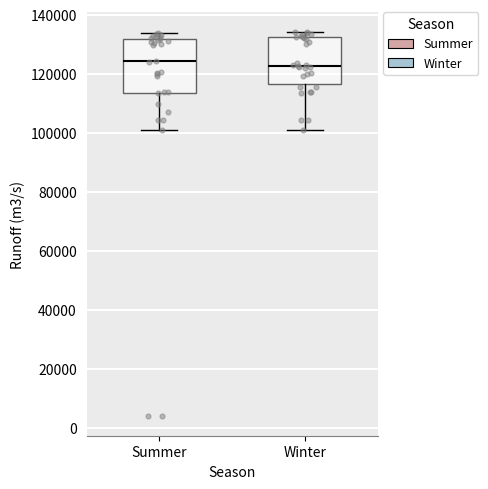

Reading left to right, transcribe this box plot: for each box, give where its median line is, the range the box spans, and where its two whiskers end, as read against the y-axis. The values are not printed on the chart, so give them approximately, as read against the axis.

Summer: median 124000, box 114000 to 132000, whiskers 100000 to 134000
Winter: median 122000, box 116000 to 132000, whiskers 100000 to 134000